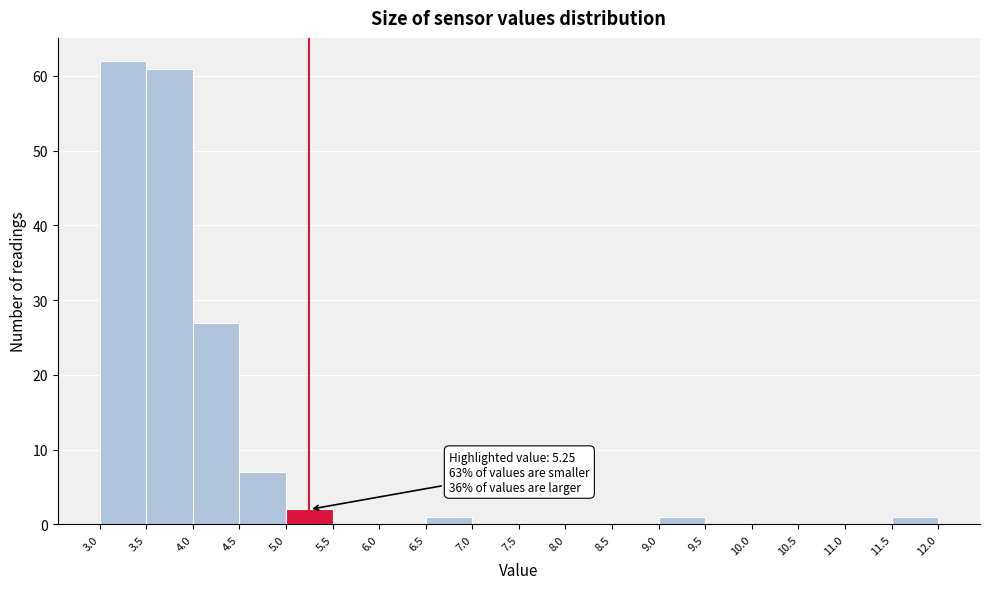

Over which range of the x-axis is the bar tallest?

3.0 to 3.5